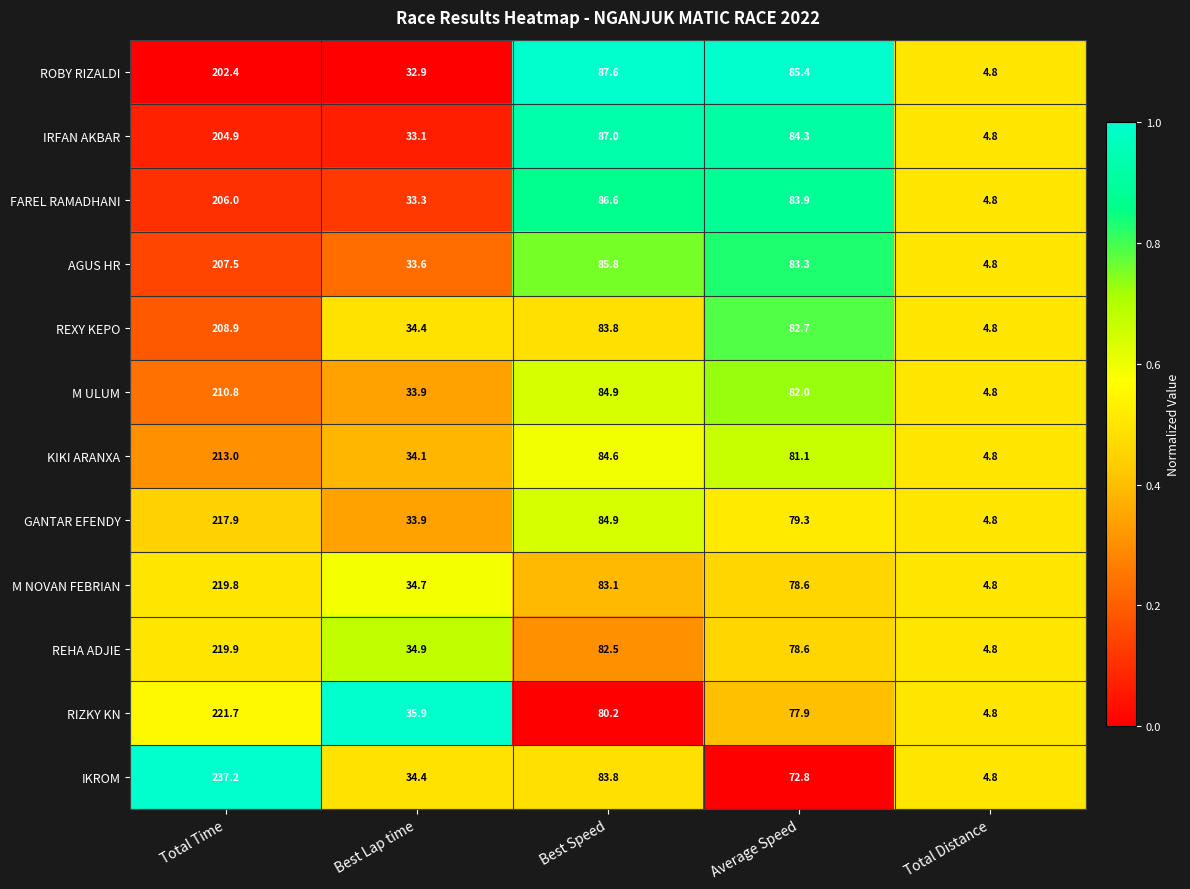

Which label corresponds to the largest value in the chart?

Total Time